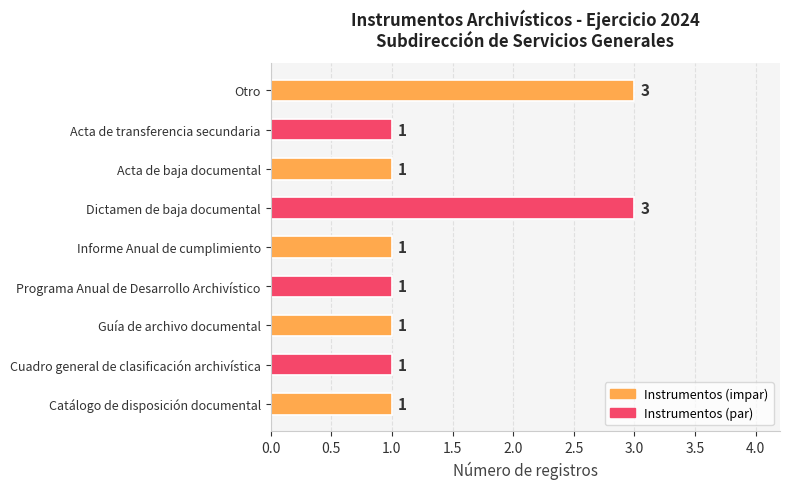

Reading top to bottom, what are all the values shown in this chart?

Otro=3	Acta de transferencia secundaria=1	Acta de baja documental=1	Dictamen de baja documental=3	Informe Anual de cumplimiento=1	Programa Anual de Desarrollo Archivístico=1	Guía de archivo documental=1	Cuadro general de clasificación archivística=1	Catálogo de disposición documental=1